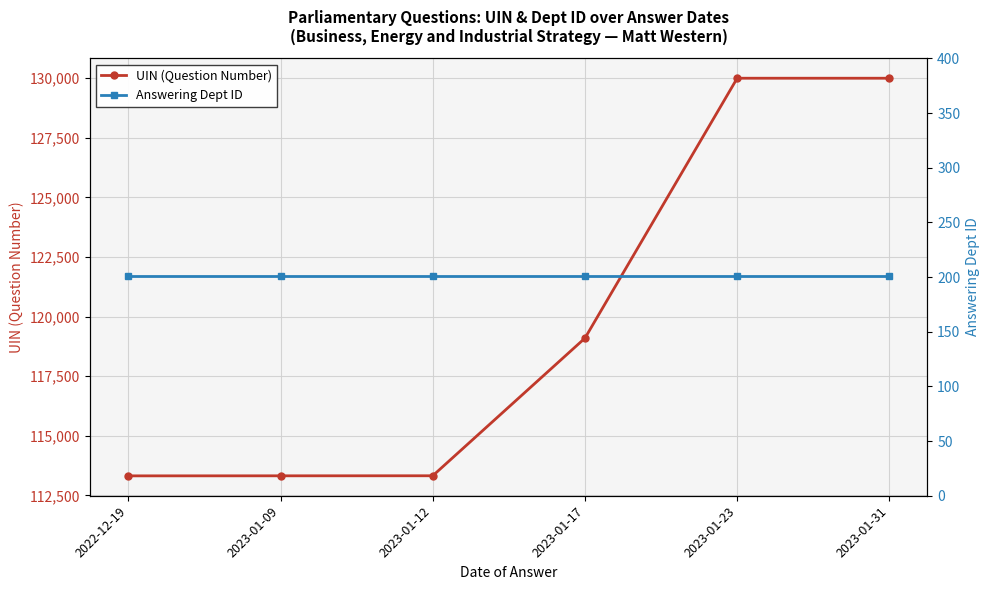

Reading left to right, what are all the values shown in this chart?

UIN (Question Number): 2022-12-19=113317	2023-01-09=113319	2023-01-12=113321	2023-01-17=119094	2023-01-23=129997	2023-01-31=129997
Answering Dept ID: 2022-12-19=201	2023-01-09=201	2023-01-12=201	2023-01-17=201	2023-01-23=201	2023-01-31=201